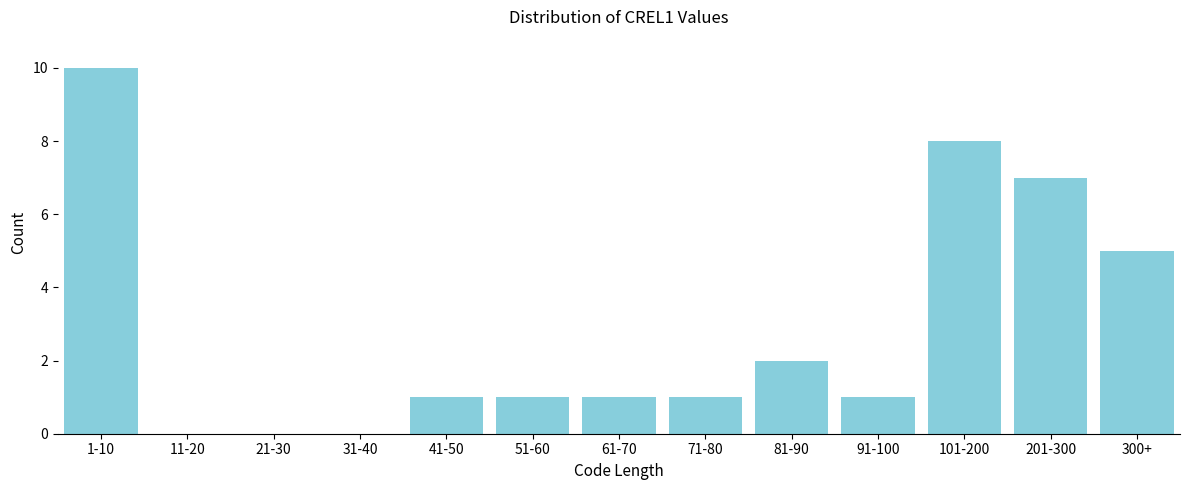

Reading left to right, extract all data points from this chart.

1-10=10	11-20=0	21-30=0	31-40=0	41-50=1	51-60=1	61-70=1	71-80=1	81-90=2	91-100=1	101-200=8	201-300=7	300+=5